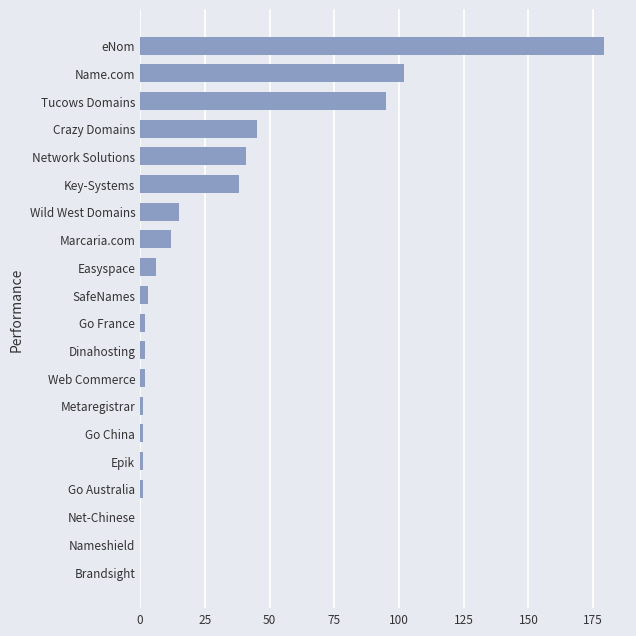

What is the sum of all values?

546